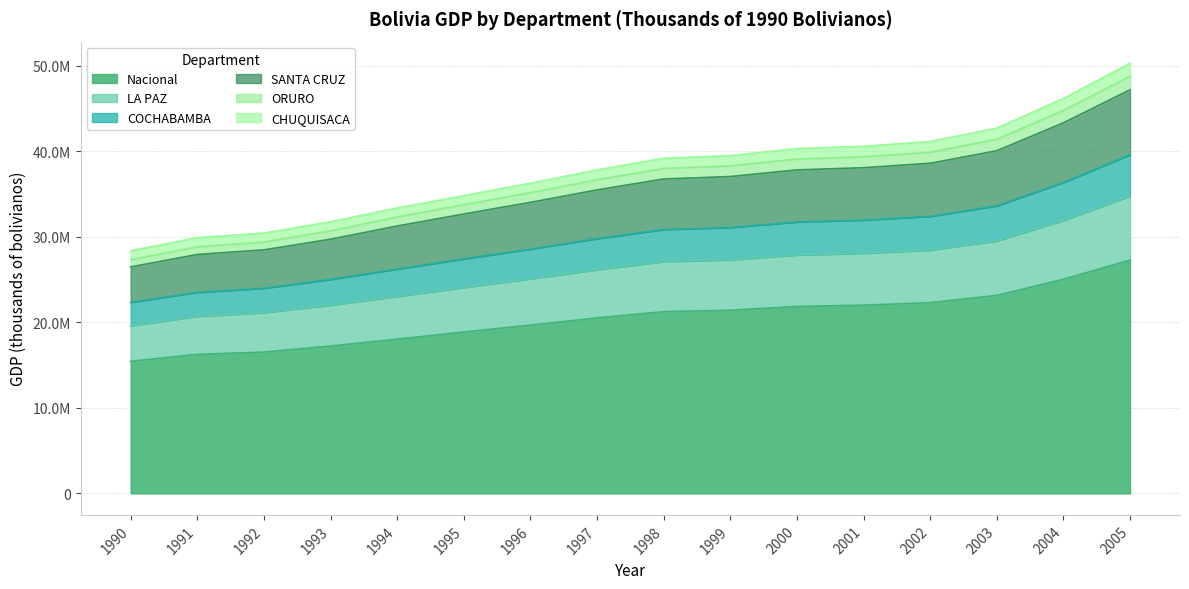

Does the chart display data point markers on the line(s)?

No